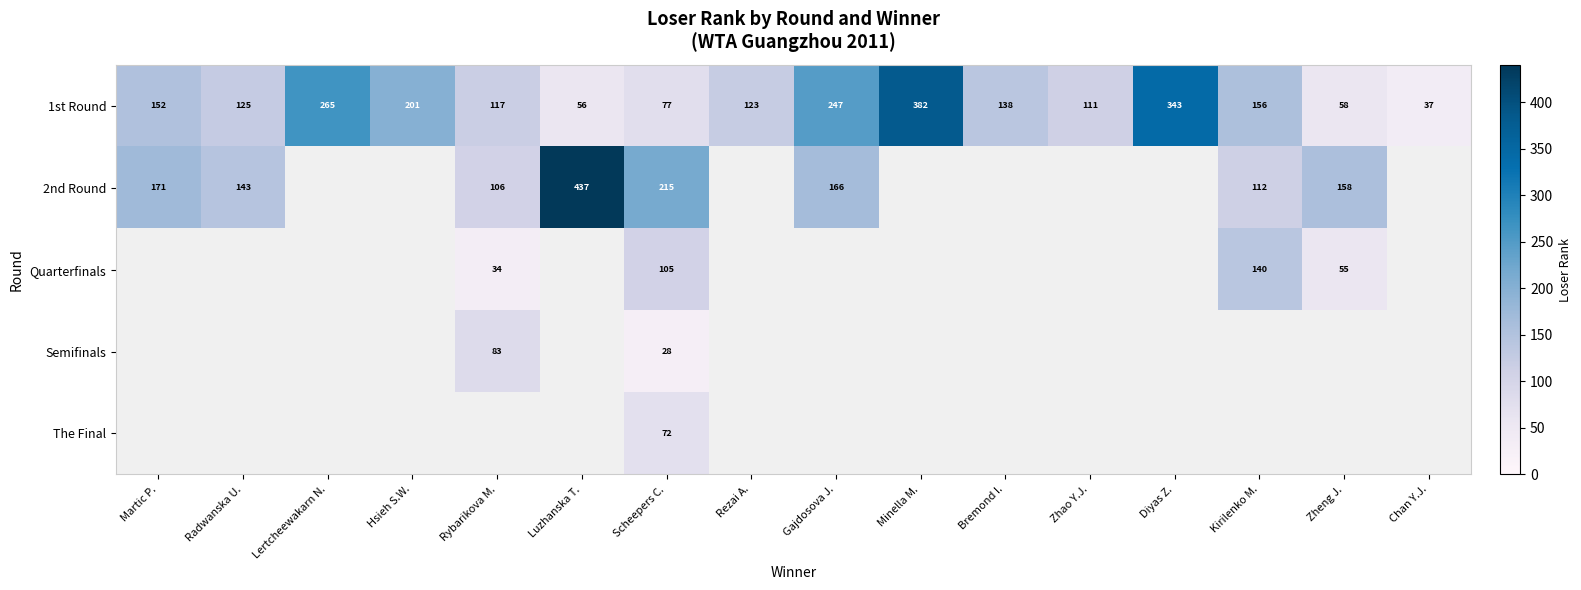

At which category does the chart reach its peak across all series?

Luzhanska T.